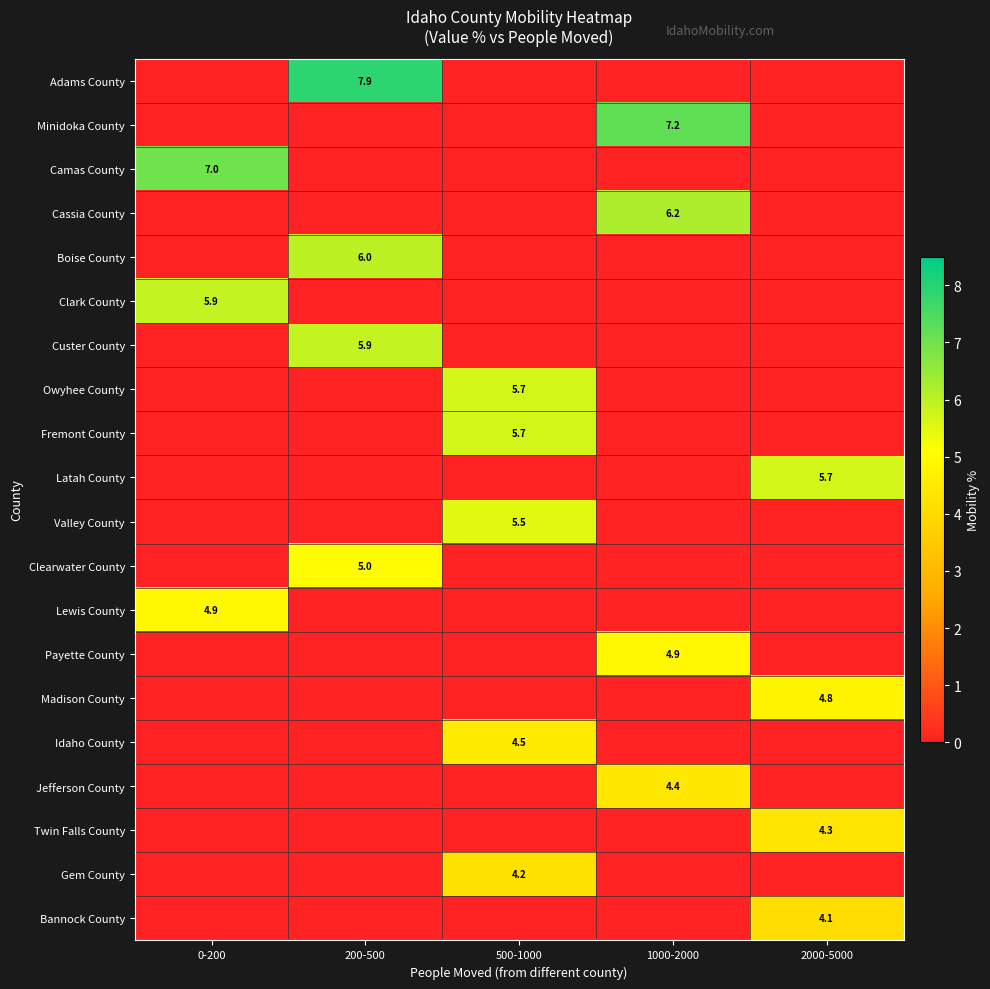

What is the maximum value shown in the chart?

7.9